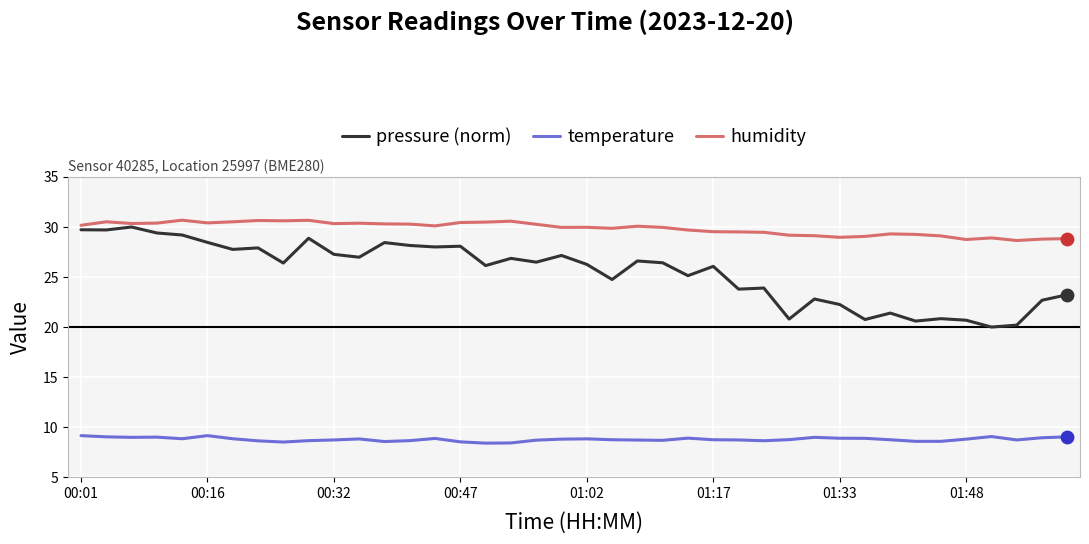

Which series has the largest total across all categories?

humidity